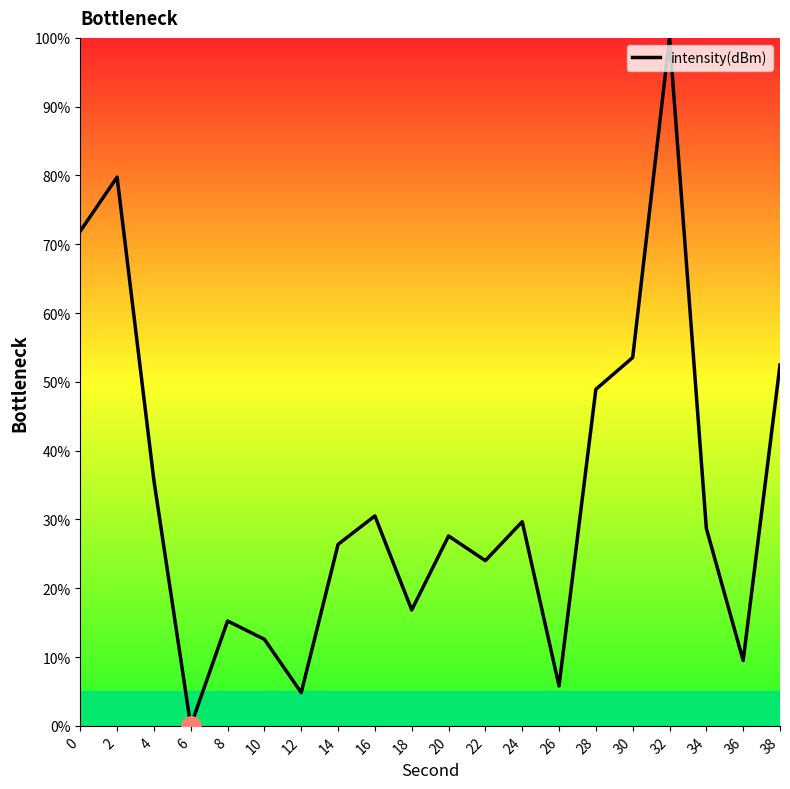

How many positive values are there?

19